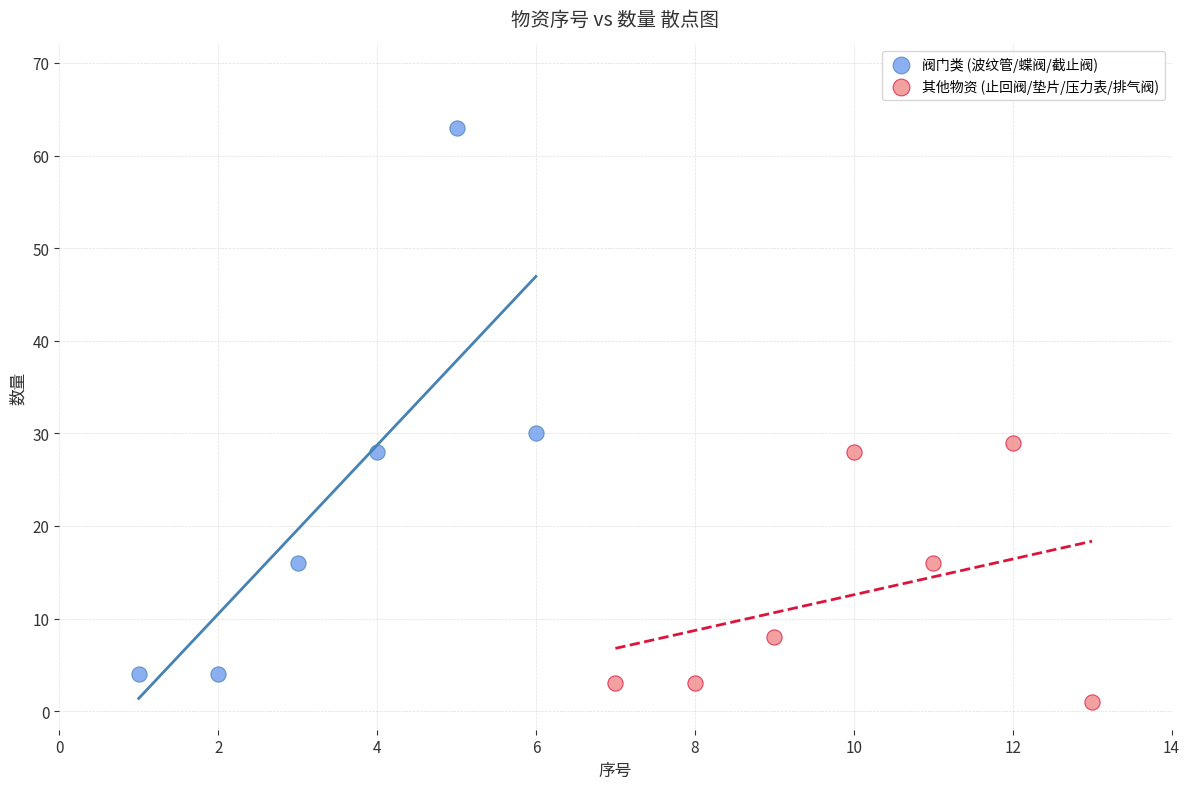

Which series contains the highest Y value?

阀门类 (波纹管/蝶阀/截止阀)